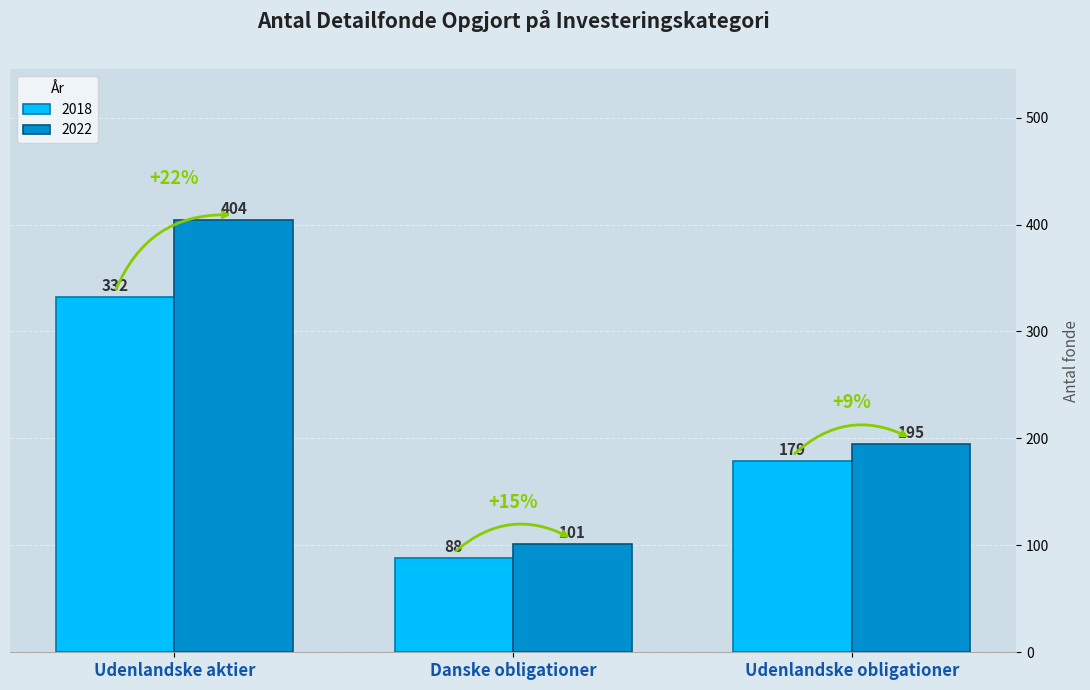

Reading left to right, list all the values displayed in this chart.

2018: 332	88	179
2022: 404	101	195